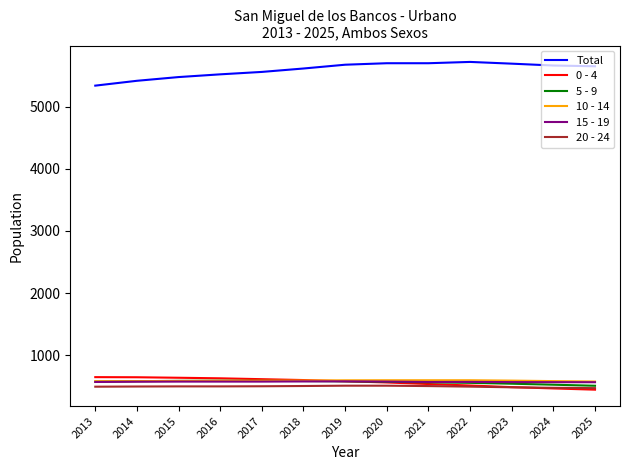

What is the difference between the highest and lowest values at 2020?

5194